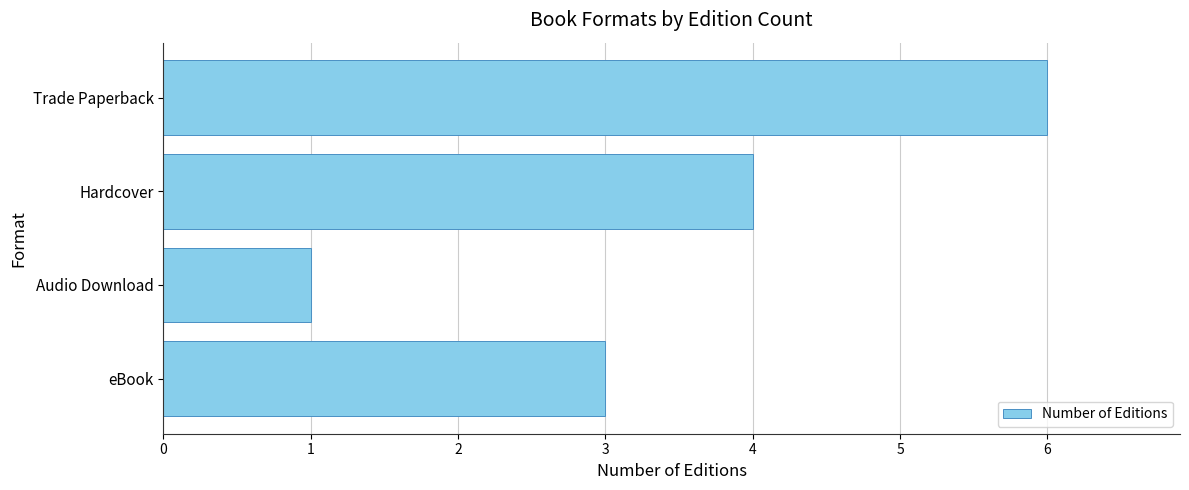

Which has a higher value, eBook or Audio Download?

eBook